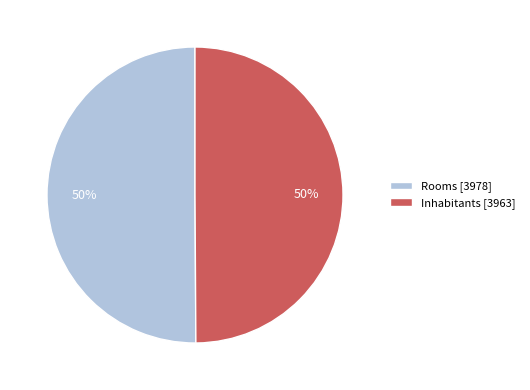

Do Rooms [3978] and Inhabitants [3963] together represent more than half of the pie?

Yes